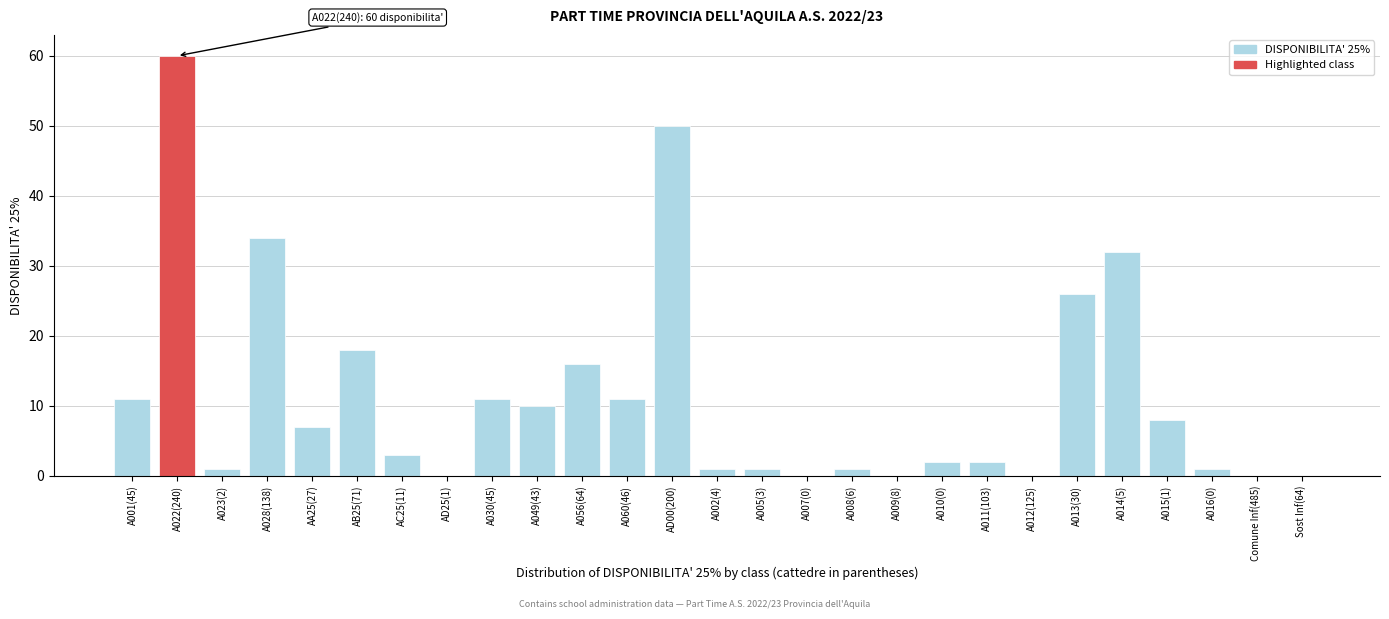

Between A010(0) and A060(46), which is larger?

A060(46)